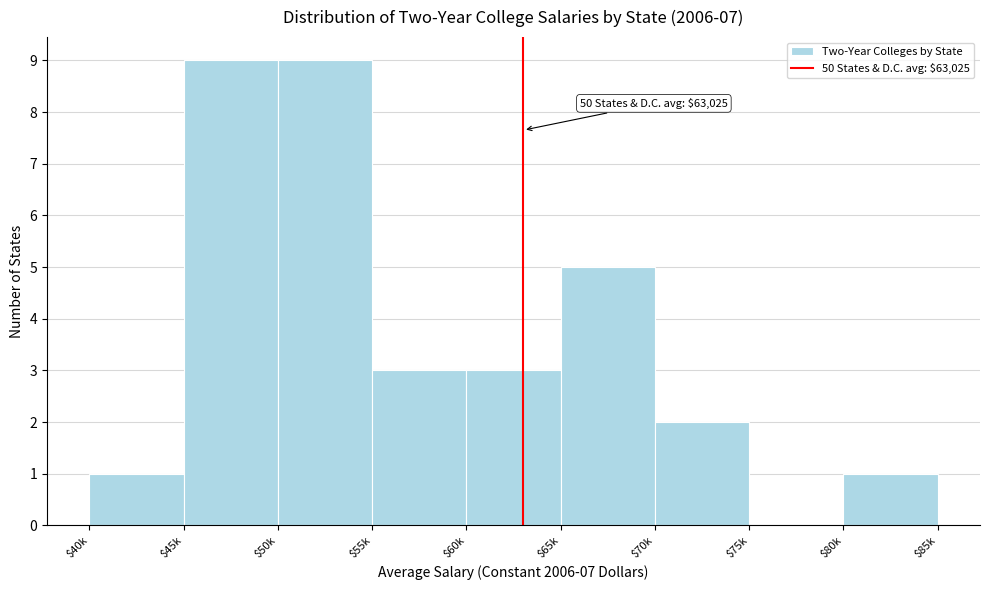

The value at $45k is 9. True or false?

True